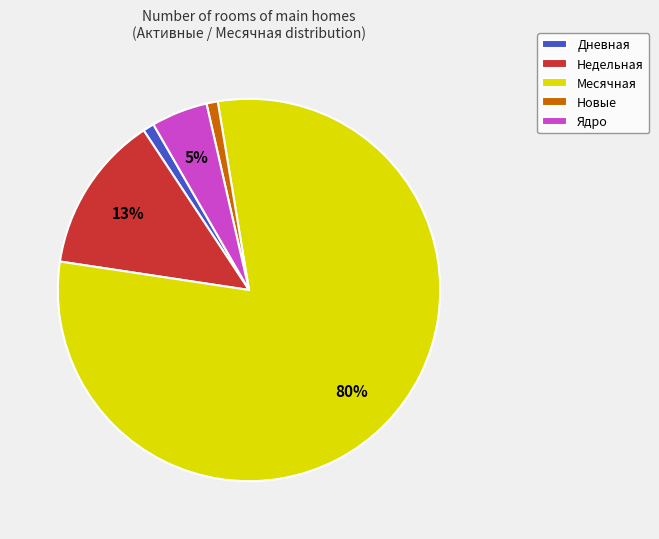

Is there any slice that represents more than half of the pie?

Yes